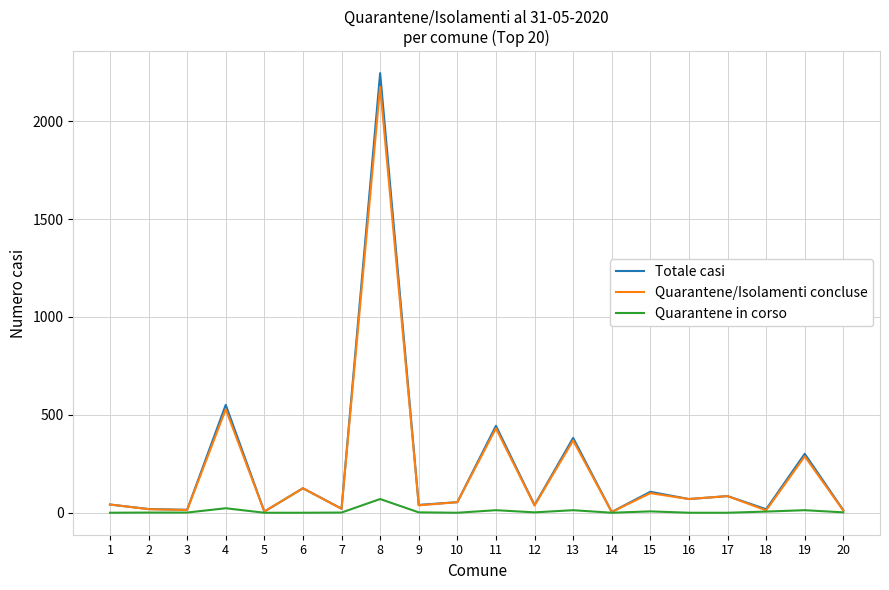

Is this an area chart (filled region under the line)?

No